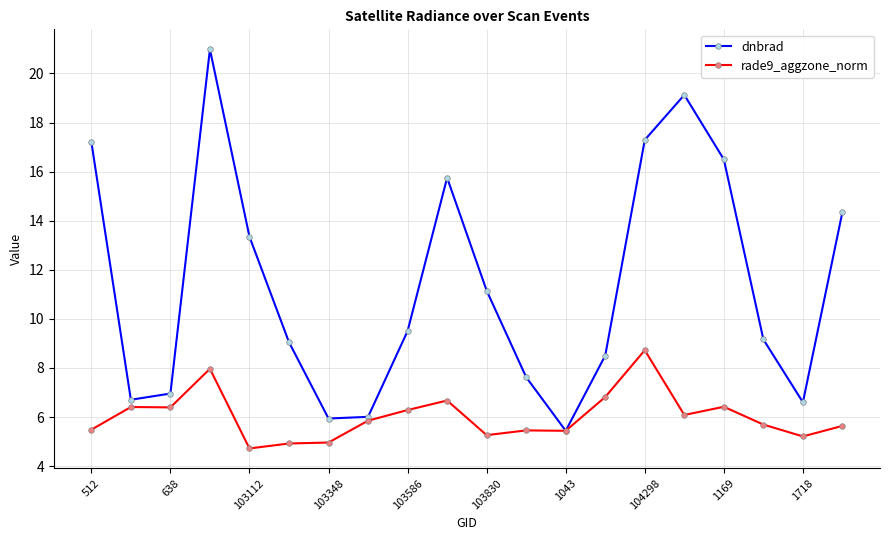

Which series has the largest total across all categories?

dnbrad